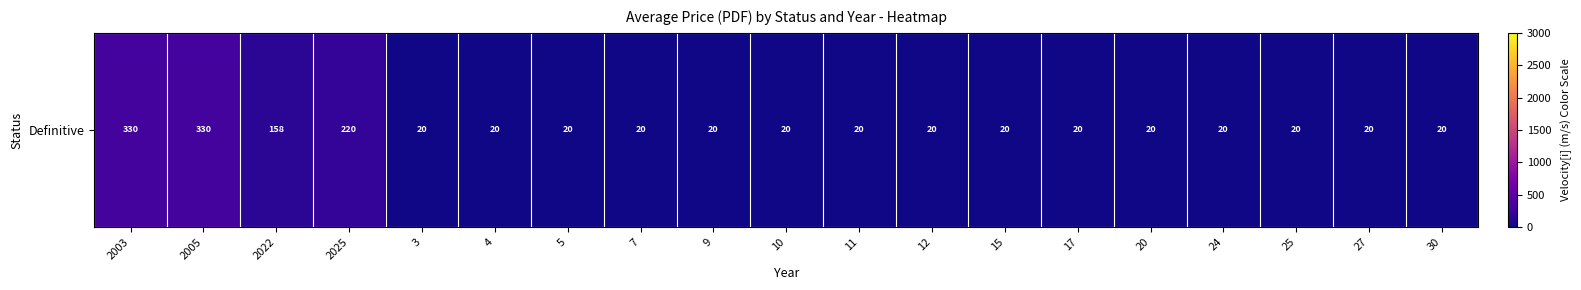

Reading left to right, transcribe all the data shown in this chart.

2003=330.0	2005=330.0	2022=158.0	2025=219.9	3=20.0	4=20.0	5=20.0	7=20.0	9=20.0	10=20.0	11=20.0	12=20.0	15=20.0	17=20.0	20=20.0	24=20.0	25=20.0	27=20.0	30=20.0